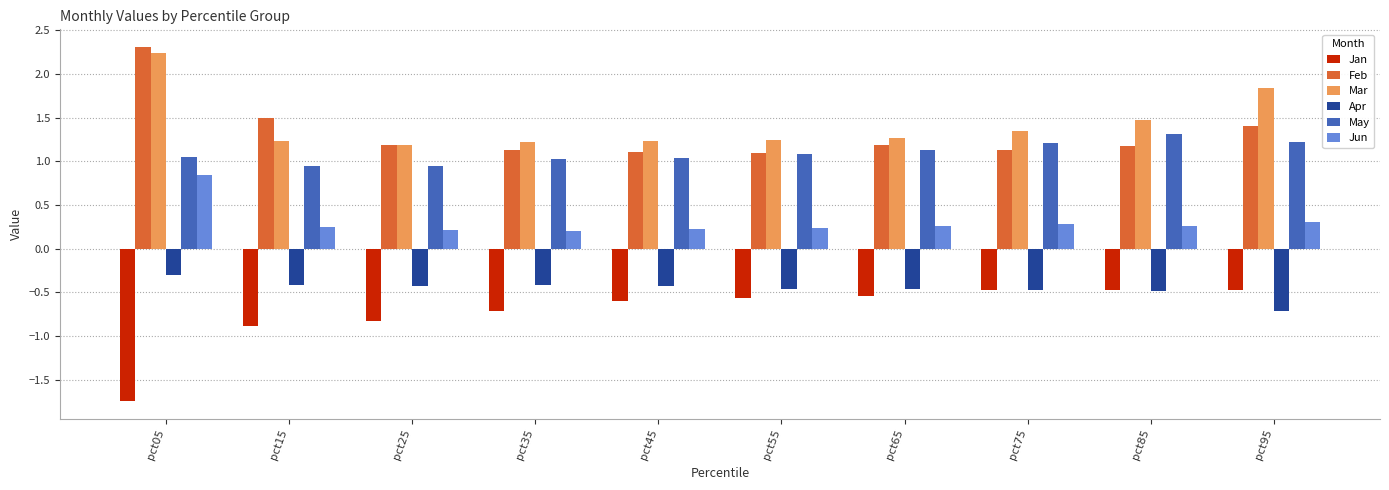

What value does the Jun series have at pct25?

0.2